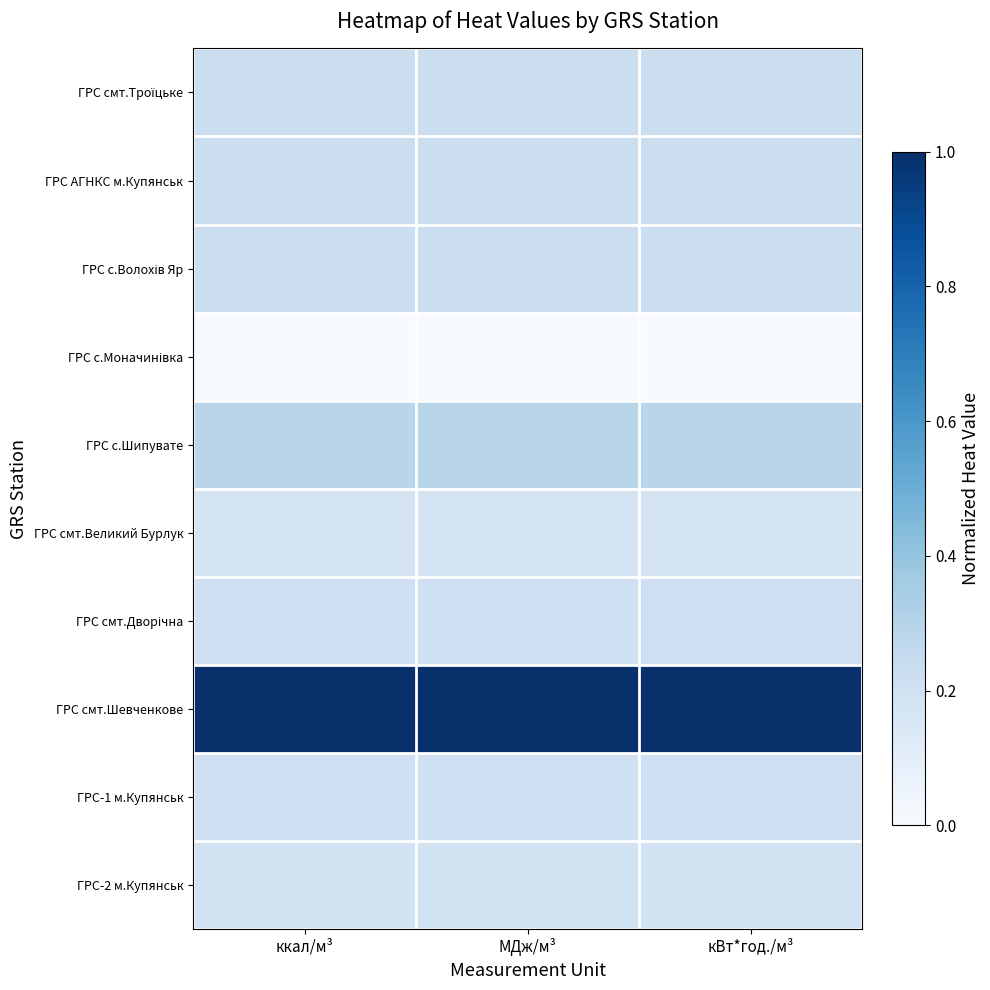

Count the number of data series in this chart.

10